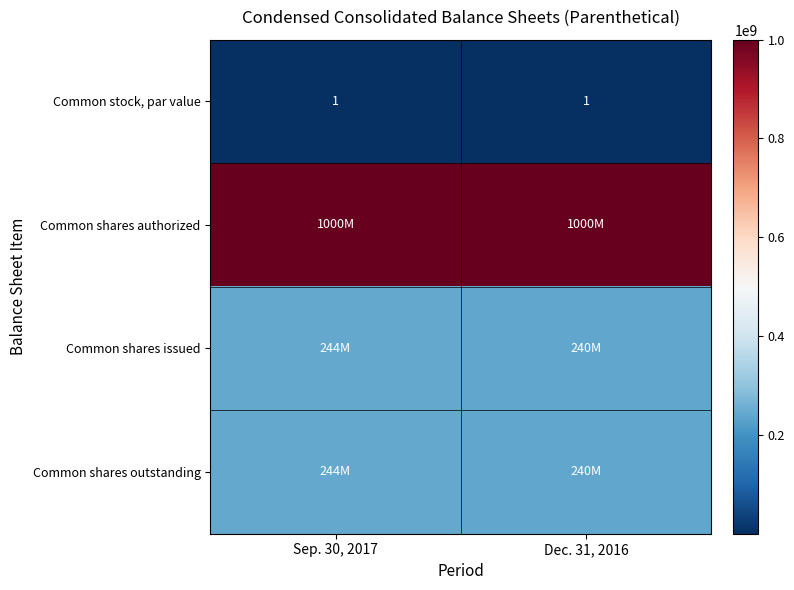

Is it true that Common stock, par value equals 1 at Sep. 30, 2017?

True